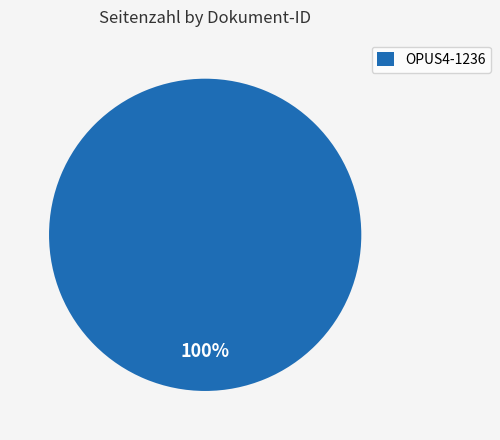

To the nearest percent, what portion does OPUS4-1236 represent?

100%